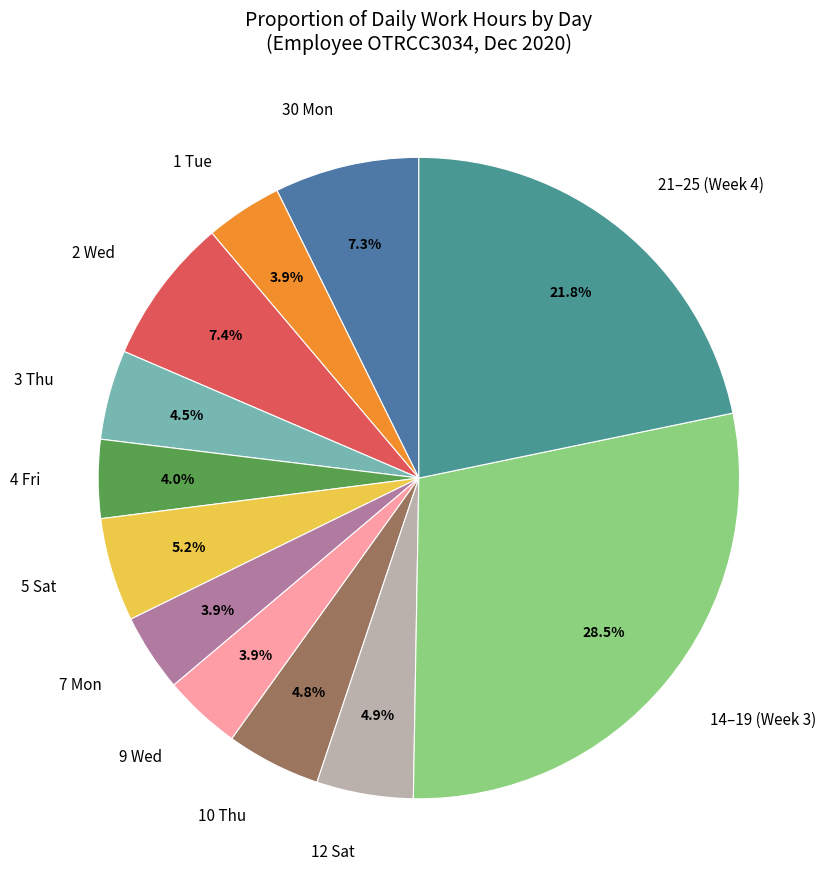

What is the largest slice in the pie chart?

14–19 (Week 3)